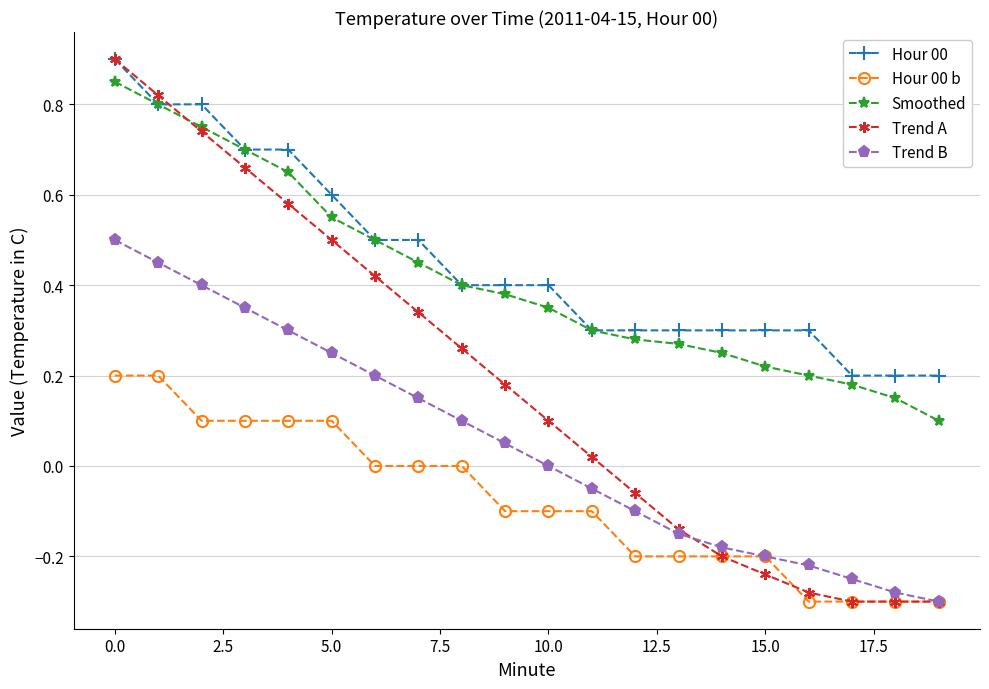

How many lines are shown in the chart?

5